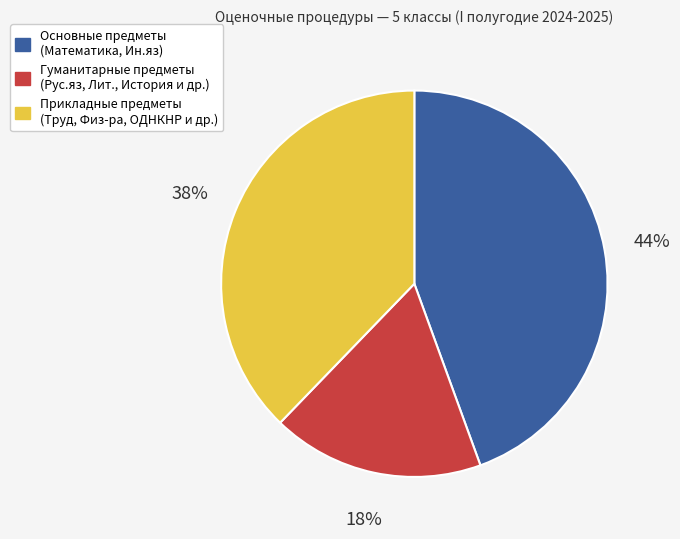

Is there a majority slice in this chart?

No